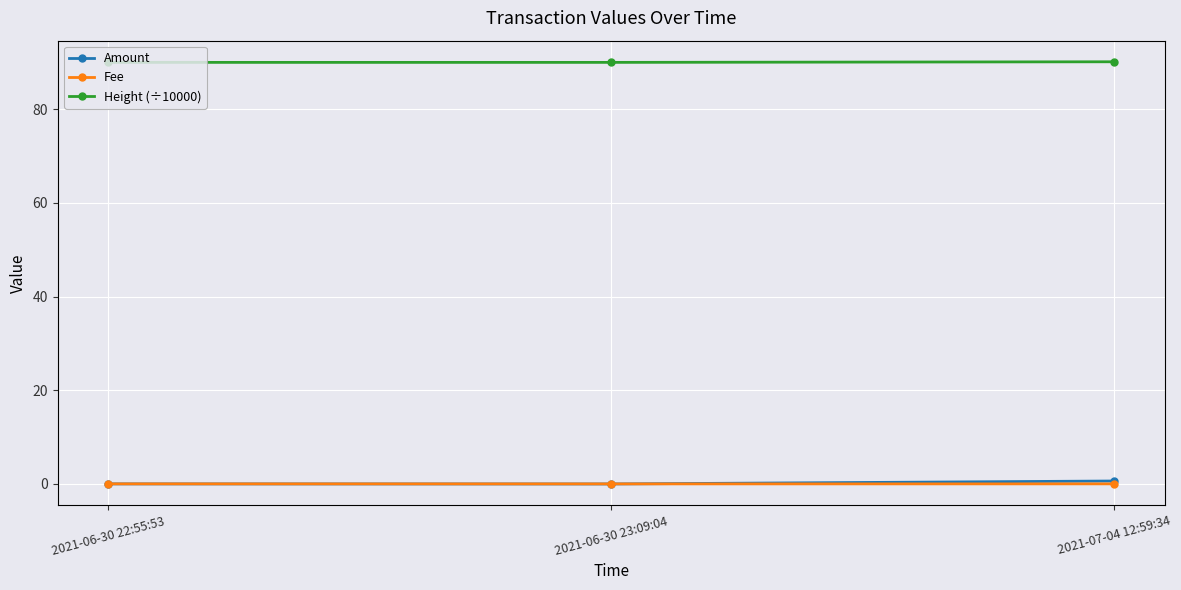

What is the total value across all series at 2021-06-30 22:55:53?

90.0